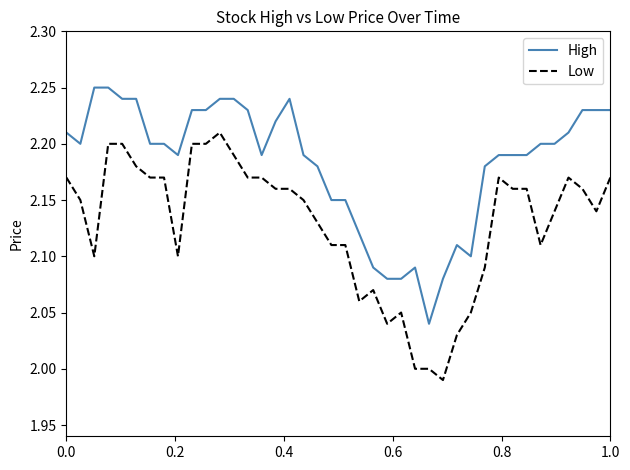

How many lines are shown in the chart?

2